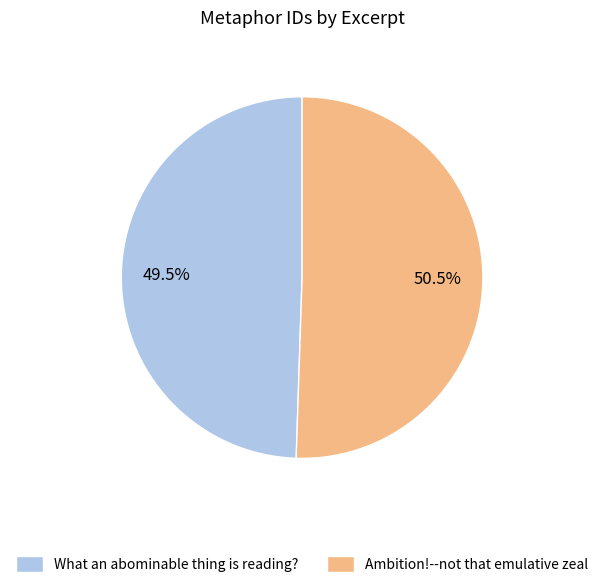

Is there a majority slice in this chart?

Yes